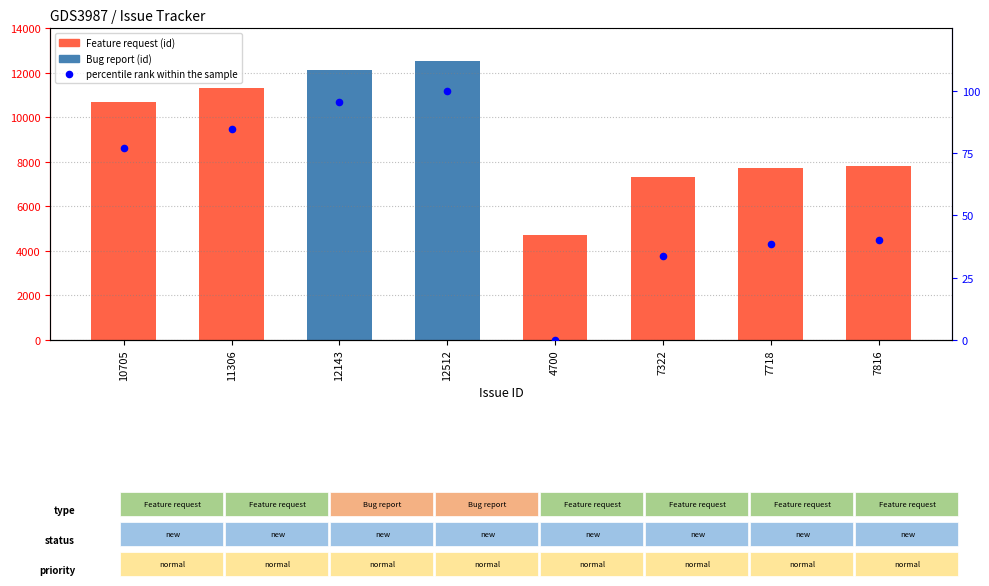

Which series has the largest total across all categories?

id